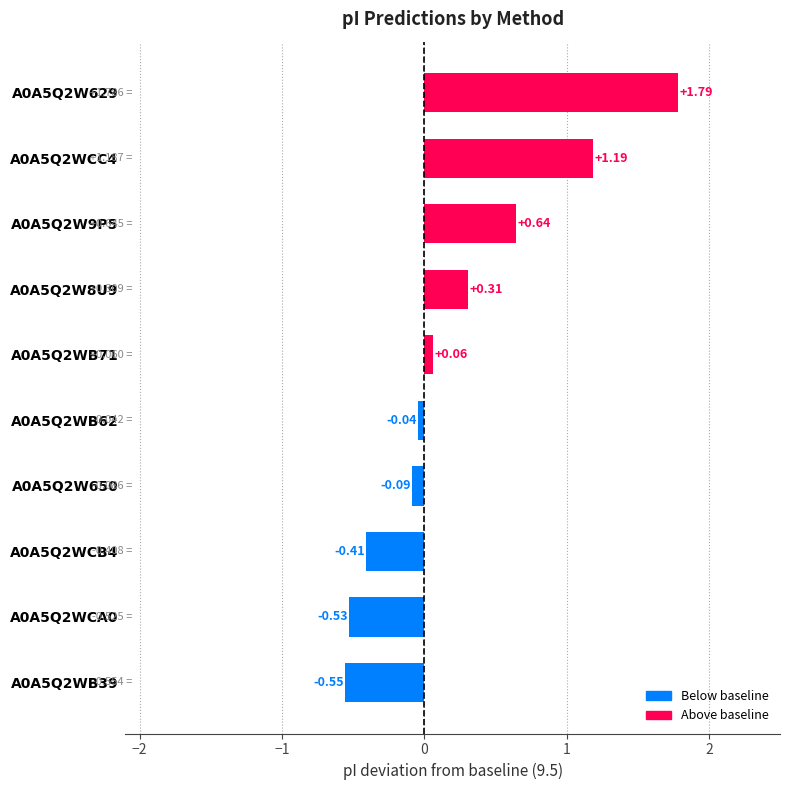

What is the change in value from A0A5Q2WCA0 to A0A5Q2WCB4?

+0.1